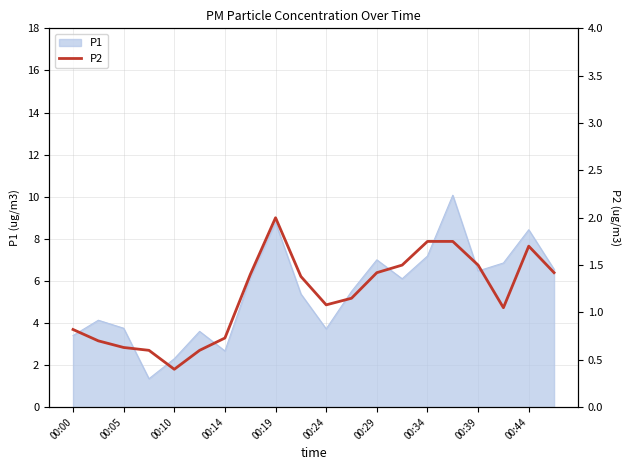

Is it true that P1 equals 4.6 at 00:14?

False